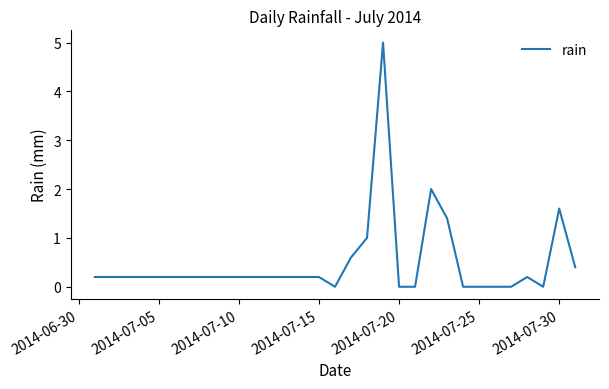

What is the maximum value shown in the chart?

5.0